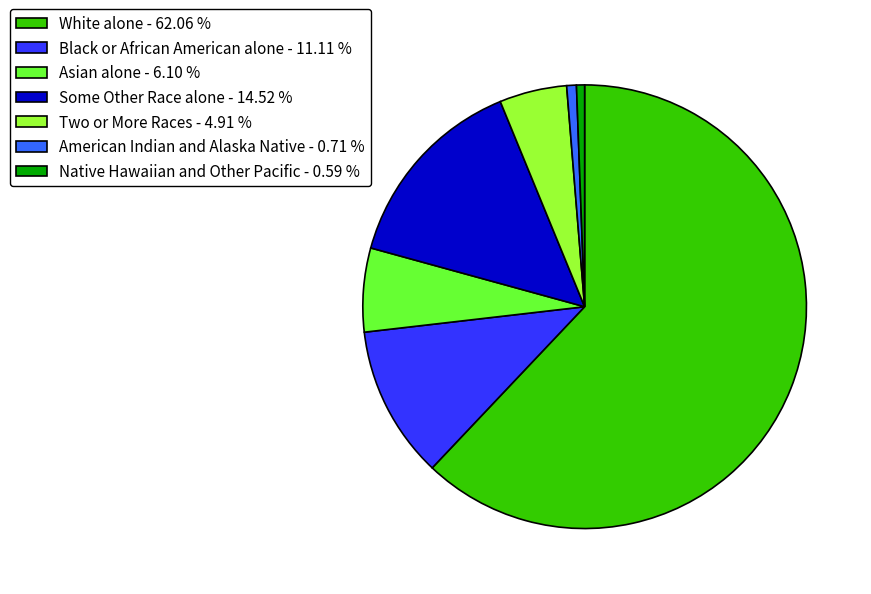

True or false: White alone accounts for 62% of the total.

True